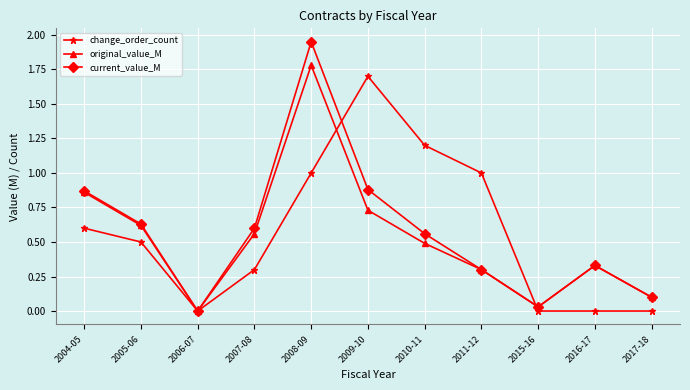

How many change_order_count values are between 0 and 1?

9